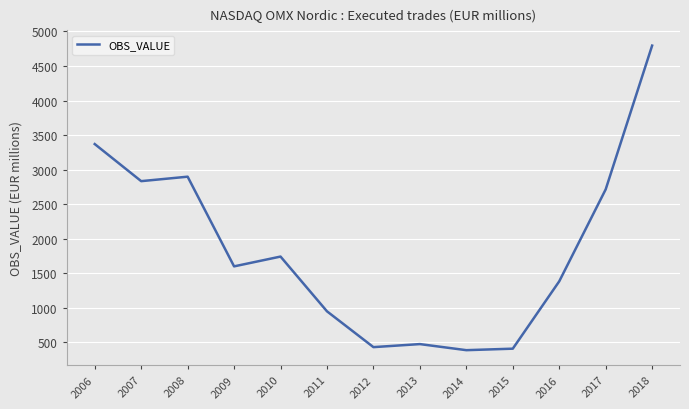

True or false: the data shows 388.6 at 2014.

True